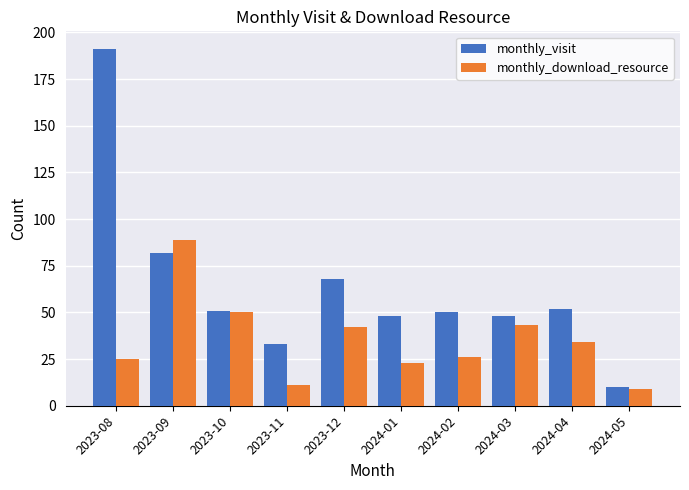

What is the sum of all monthly_download_resource values?

352